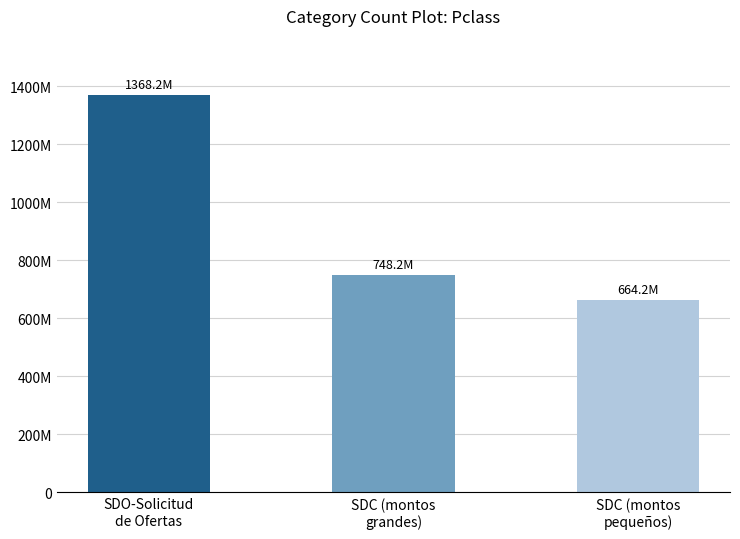

Reading left to right, extract all data points from this chart.

SDO-Solicitud
de Ofertas=1368215224	SDC (montos
grandes)=748222249	SDC (montos
pequeños)=664234056